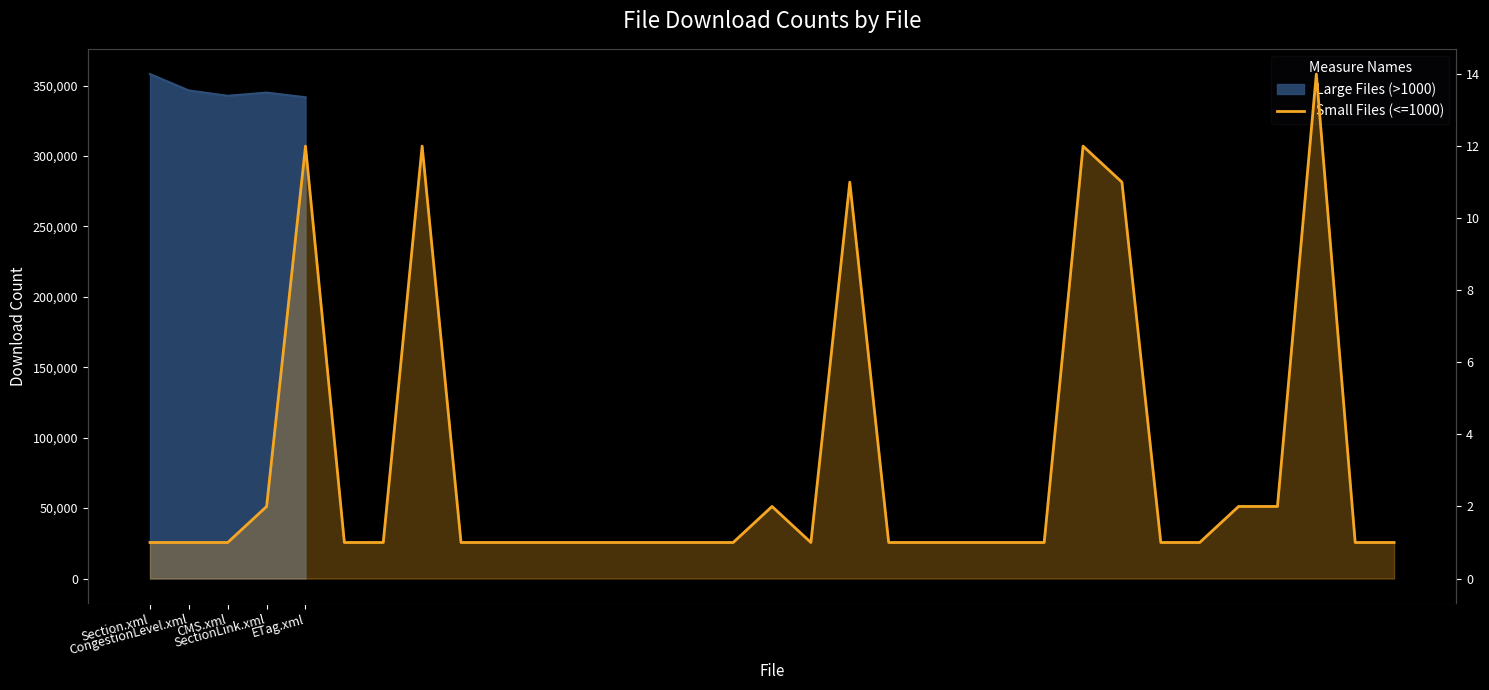

What is the value of the 8th point from the left?

12